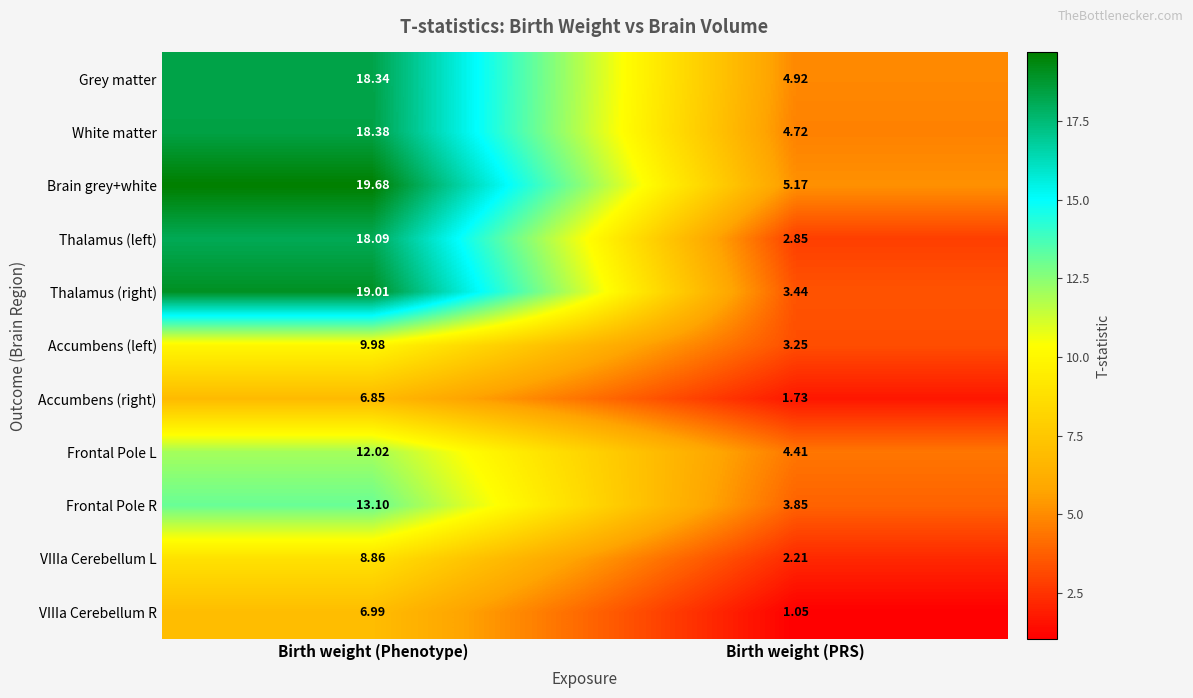

What is the maximum value shown in the chart?

19.7